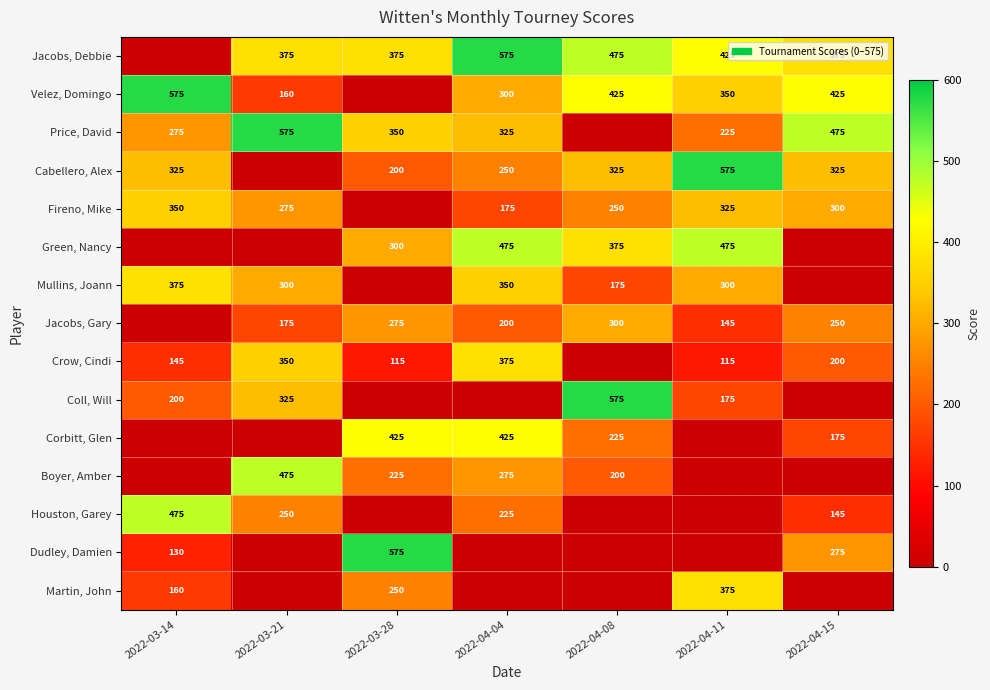

The Mullins, Joann series shows 300 at 2022-04-11. True or false?

True